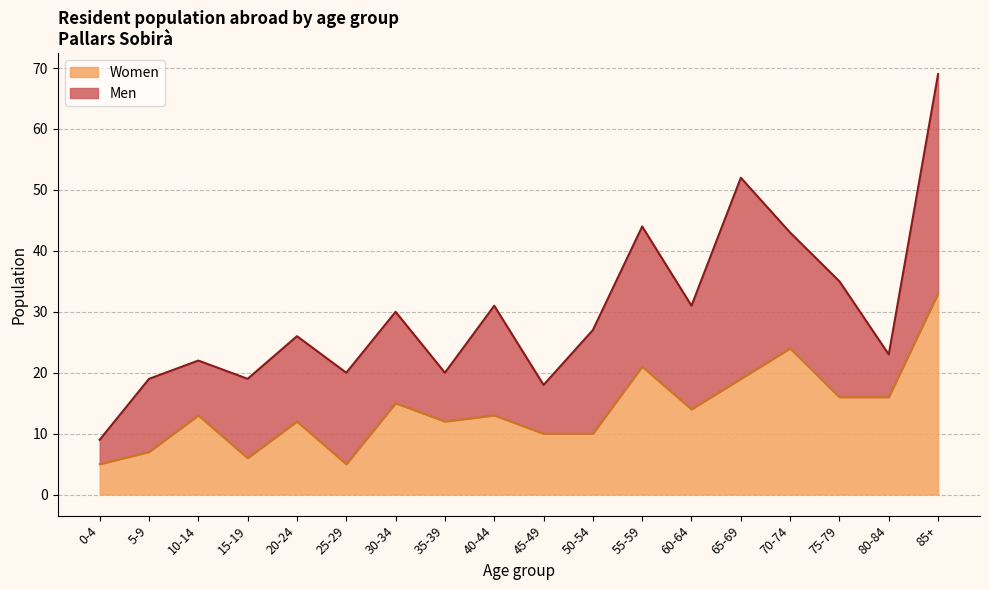

What is the change in value from 35-39 to 65-69?

+7